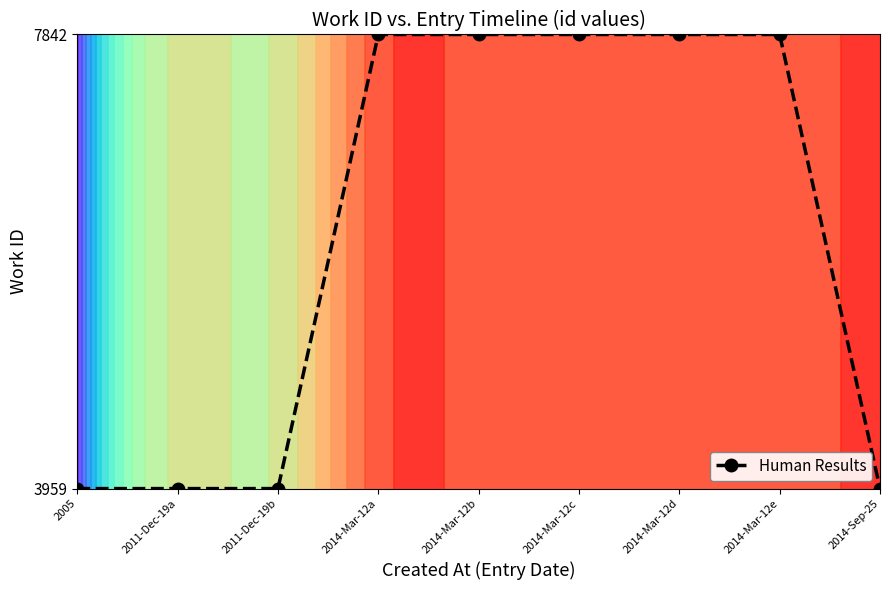

Approximately how many times larger is the value at 2014-Mar-12e compared to 2014-Mar-12d?

1.0